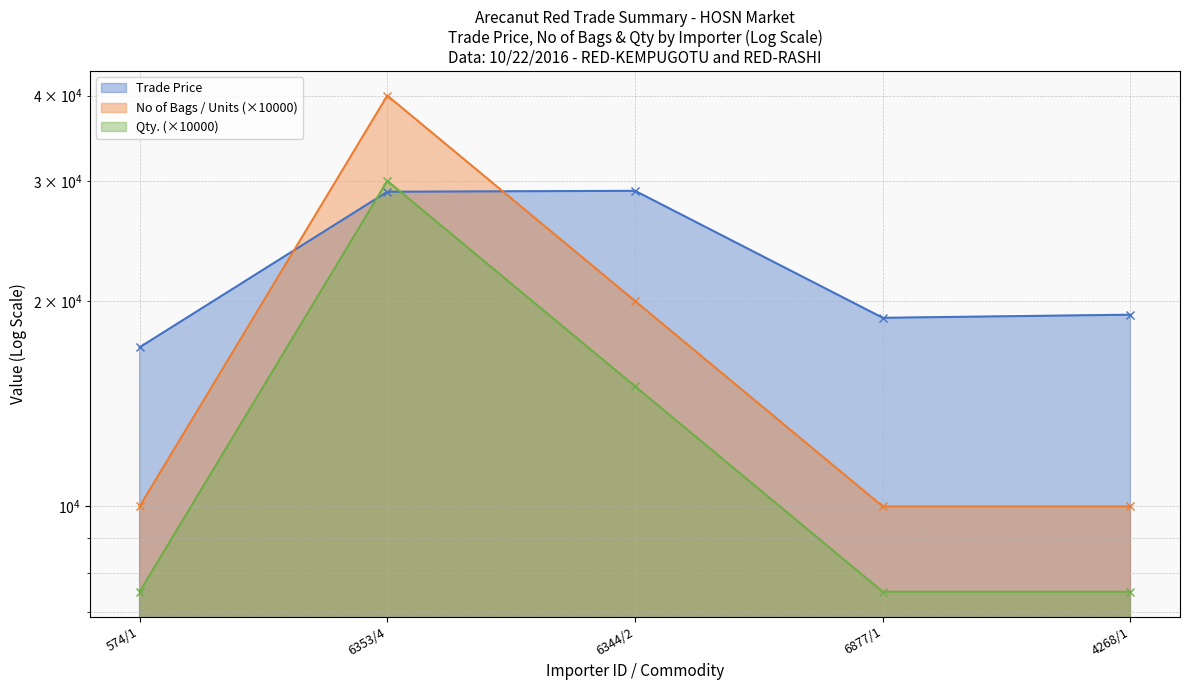

At how many categories does at least one series exceed 17584?

4